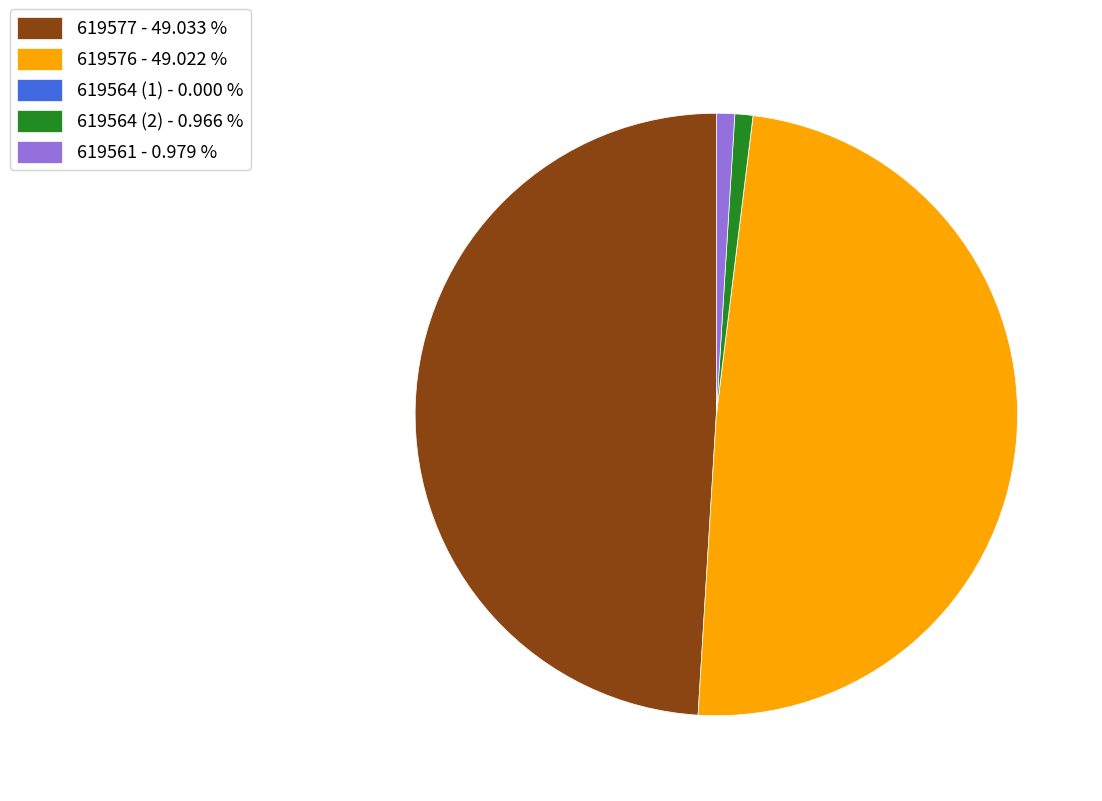

Do 619564 (2) - 0.966 % and 619561 - 0.979 % together represent more than half of the pie?

No